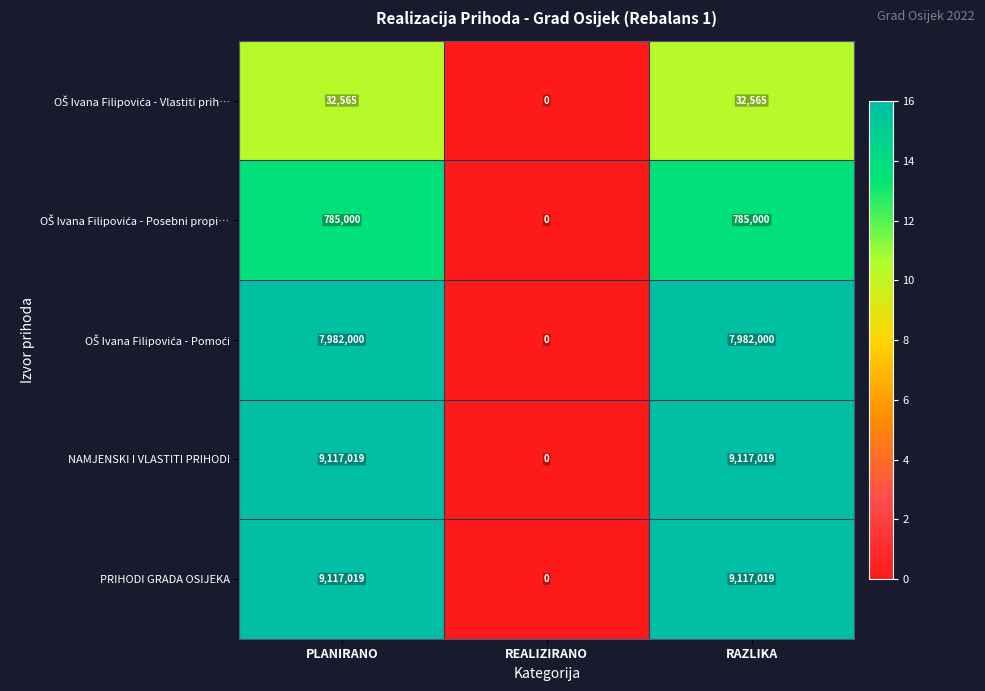

Is it true that NAMJENSKI I VLASTITI PRIHODI equals 9117019 at PLANIRANO?

True